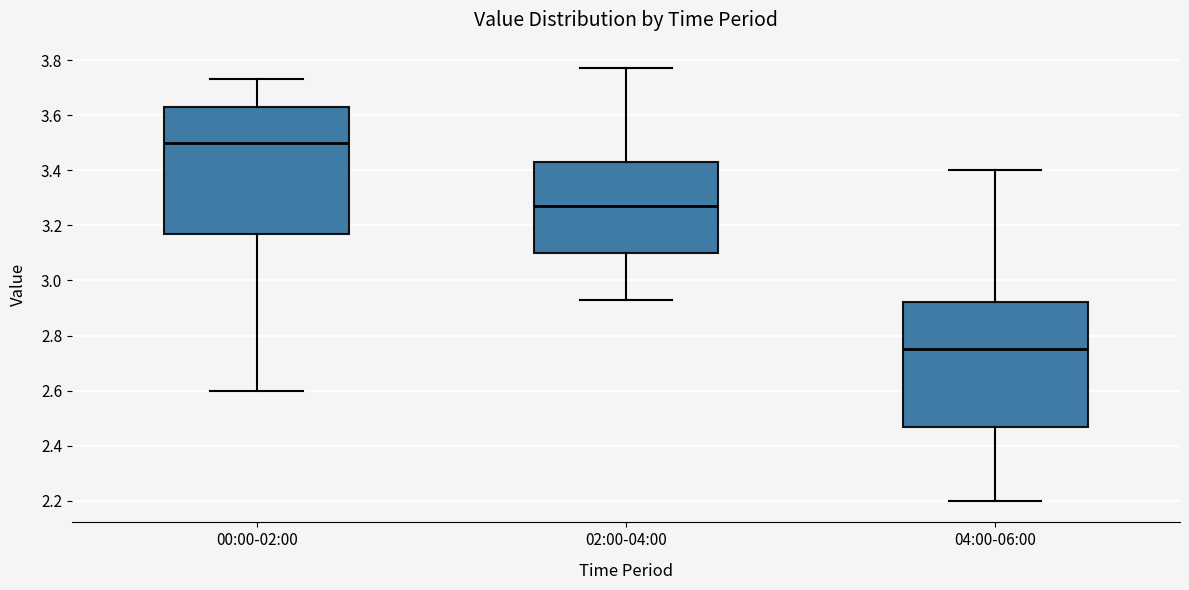

Reading left to right, read every box against the y-axis: the position of its median line, the range the box covers, and the ends of its whiskers. The values are not printed on the chart, so give them approximately, as read against the axis.

00:00-02:00: median 3.50, box 3.18 to 3.64, whiskers 2.60 to 3.74
02:00-04:00: median 3.28, box 3.10 to 3.44, whiskers 2.94 to 3.78
04:00-06:00: median 2.76, box 2.46 to 2.92, whiskers 2.20 to 3.40